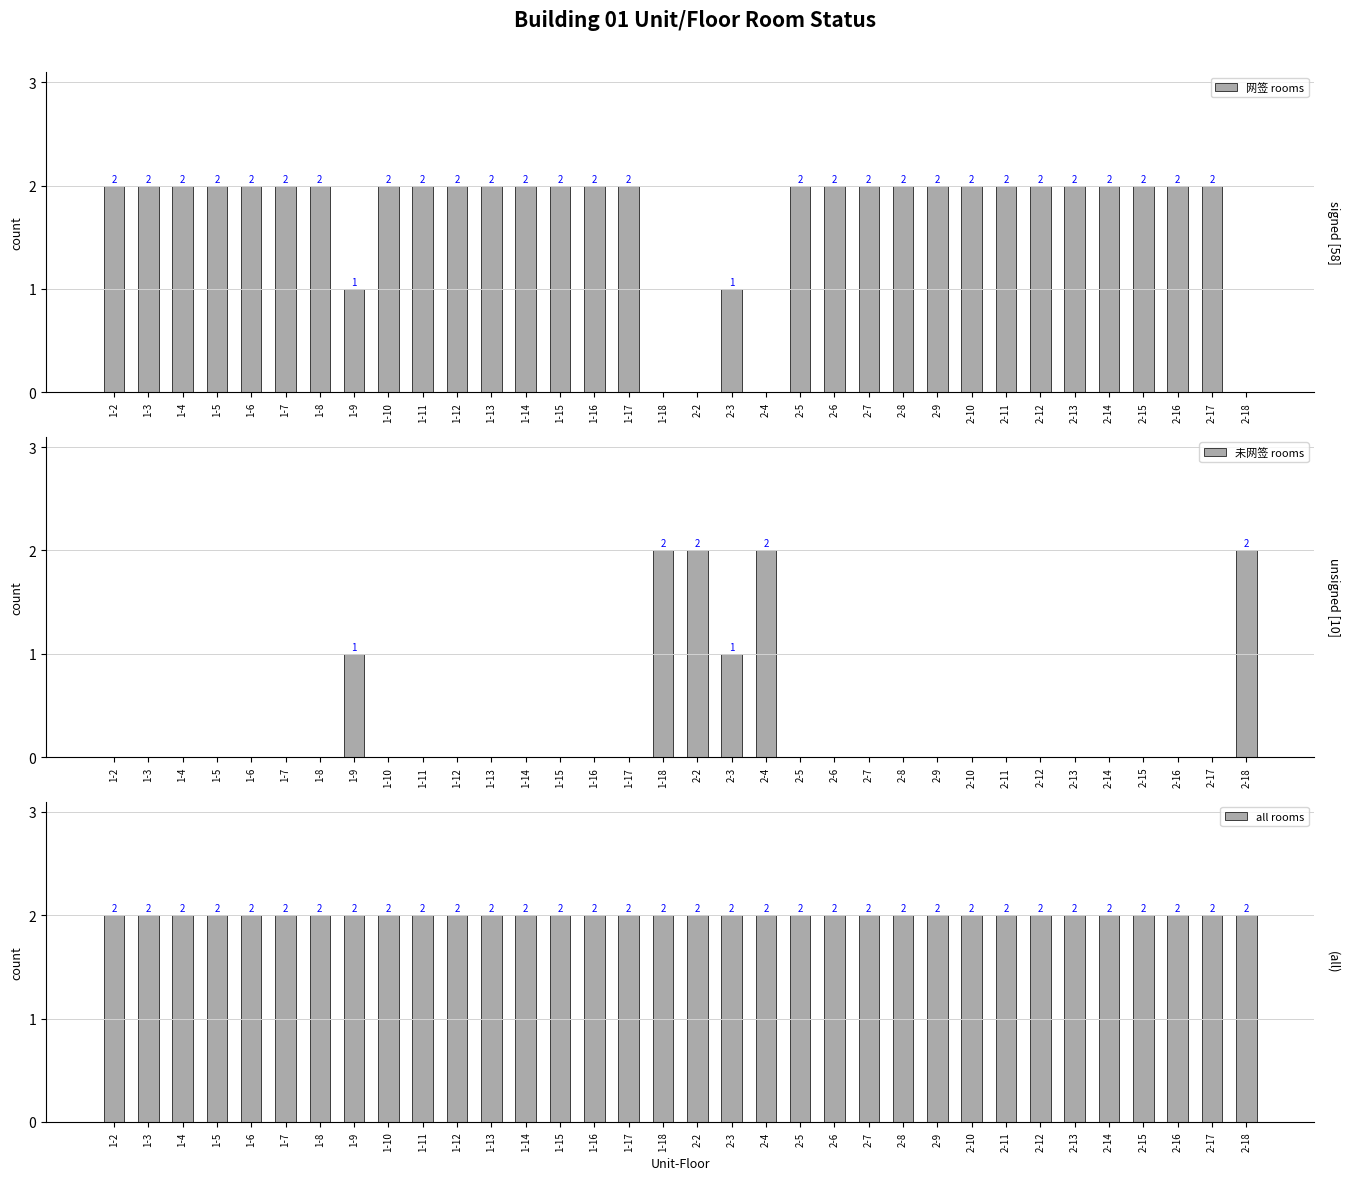

What is the value of the 未网签 rooms bar at the 8th from the left?

1